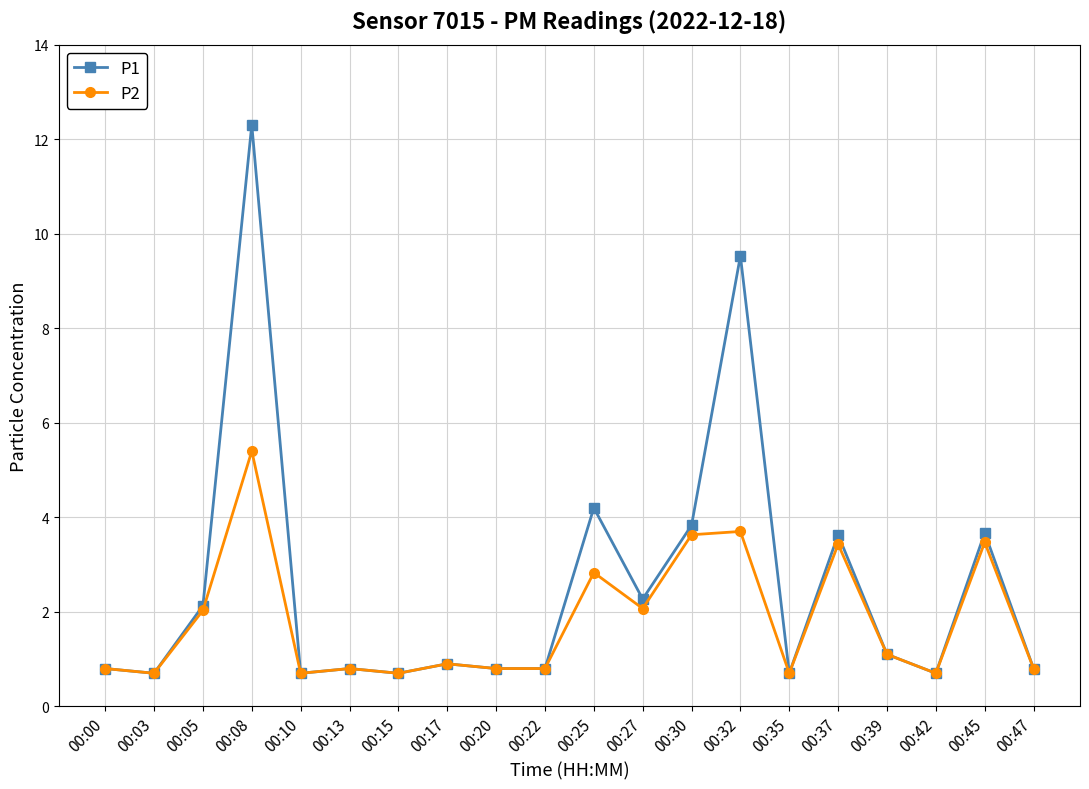

Rank the series by their average value, from highest to lowest.

P1, P2